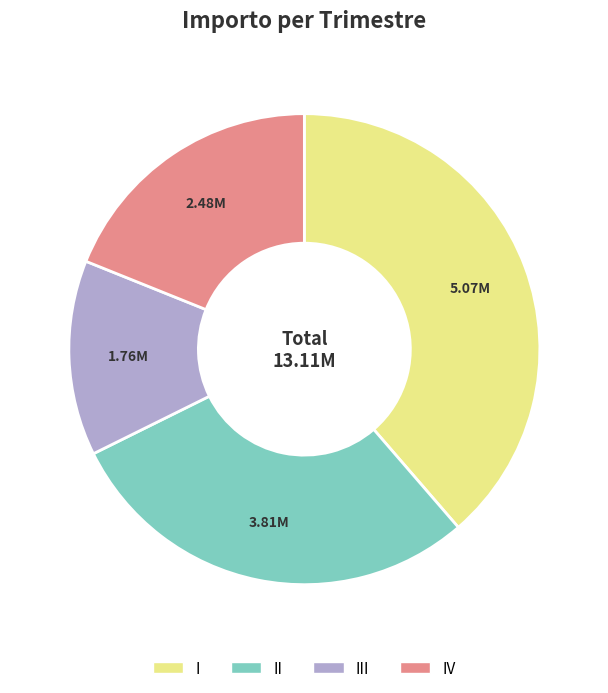

Rank the categories by value from highest to lowest.

I, II, IV, III